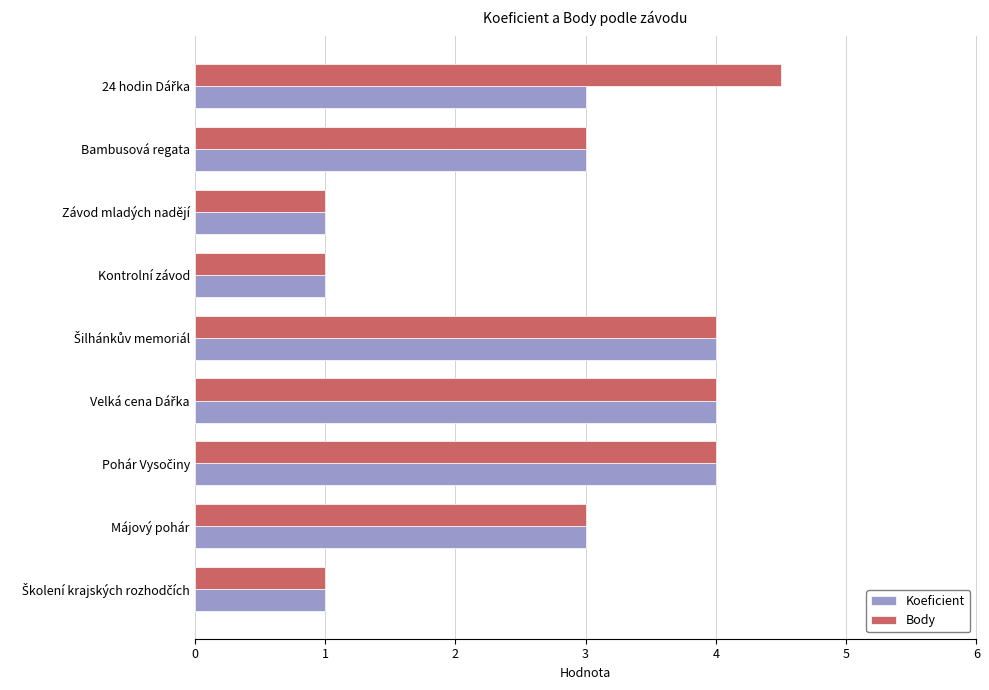

List the series in order of their peak value, lowest first.

Koeficient, Body